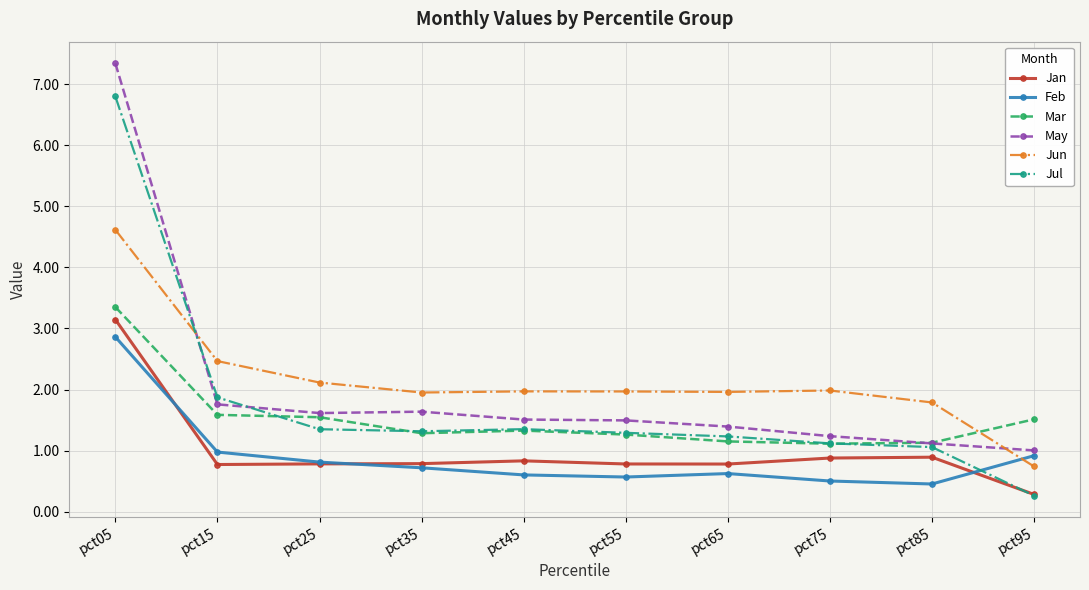

The Jun series shows 1.1 at pct95. True or false?

False